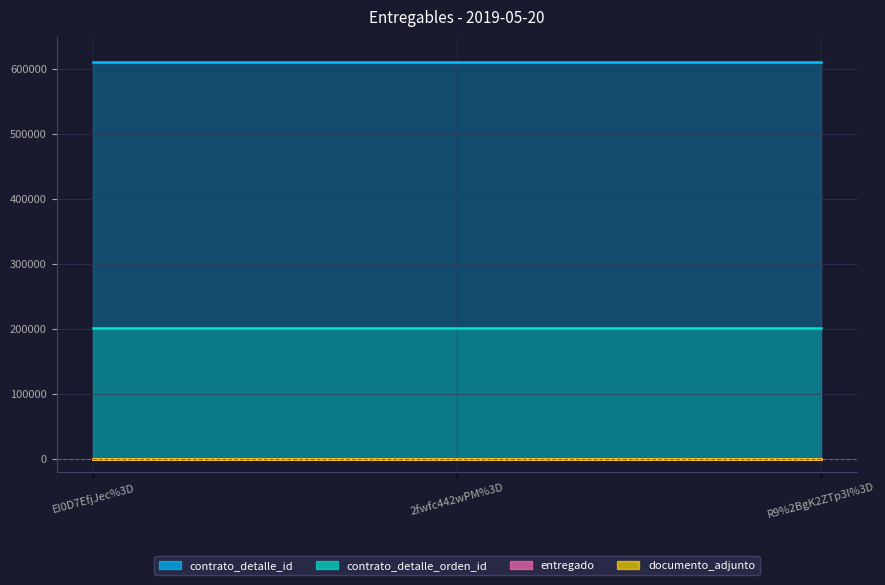

Read the contrato_detalle_orden_id value at 2fwfc442wPM%3D.

201116